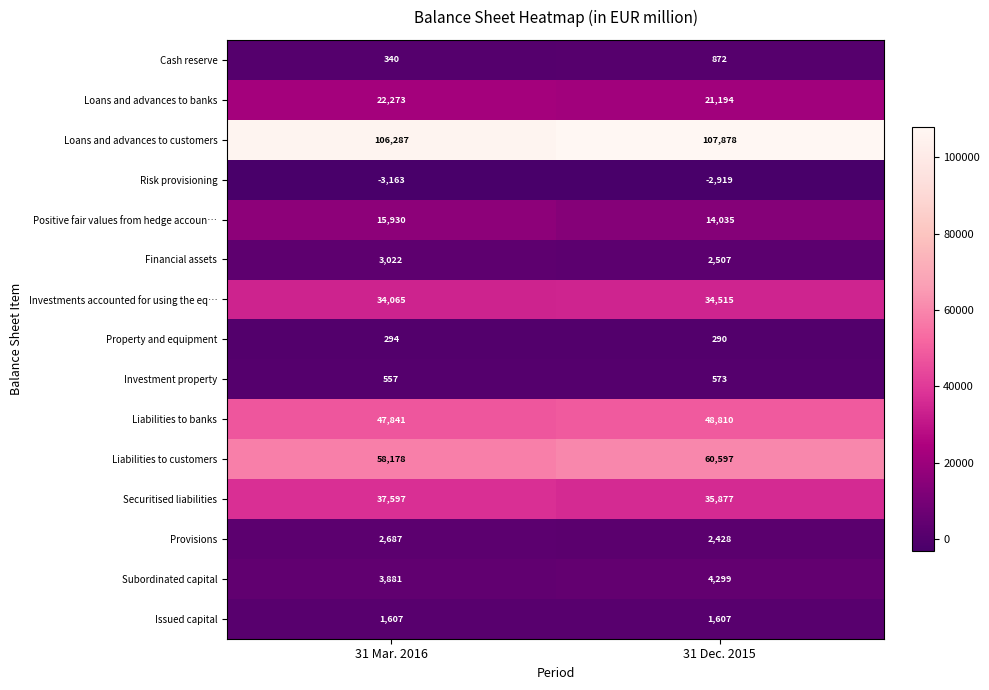

Reading left to right, what are all the values shown in this chart?

Cash reserve: 31 Mar. 2016=340	31 Dec. 2015=872
Loans and advances to banks: 31 Mar. 2016=22273	31 Dec. 2015=21194
Loans and advances to customers: 31 Mar. 2016=106287	31 Dec. 2015=107878
Risk provisioning: 31 Mar. 2016=-3163	31 Dec. 2015=-2919
Positive fair values from hedge accoun…: 31 Mar. 2016=15930	31 Dec. 2015=14035
Financial assets: 31 Mar. 2016=3022	31 Dec. 2015=2507
Investments accounted for using the eq…: 31 Mar. 2016=34065	31 Dec. 2015=34515
Property and equipment: 31 Mar. 2016=294	31 Dec. 2015=290
Investment property: 31 Mar. 2016=557	31 Dec. 2015=573
Liabilities to banks: 31 Mar. 2016=47841	31 Dec. 2015=48810
Liabilities to customers: 31 Mar. 2016=58178	31 Dec. 2015=60597
Securitised liabilities: 31 Mar. 2016=37597	31 Dec. 2015=35877
Provisions: 31 Mar. 2016=2687	31 Dec. 2015=2428
Subordinated capital: 31 Mar. 2016=3881	31 Dec. 2015=4299
Issued capital: 31 Mar. 2016=1607	31 Dec. 2015=1607